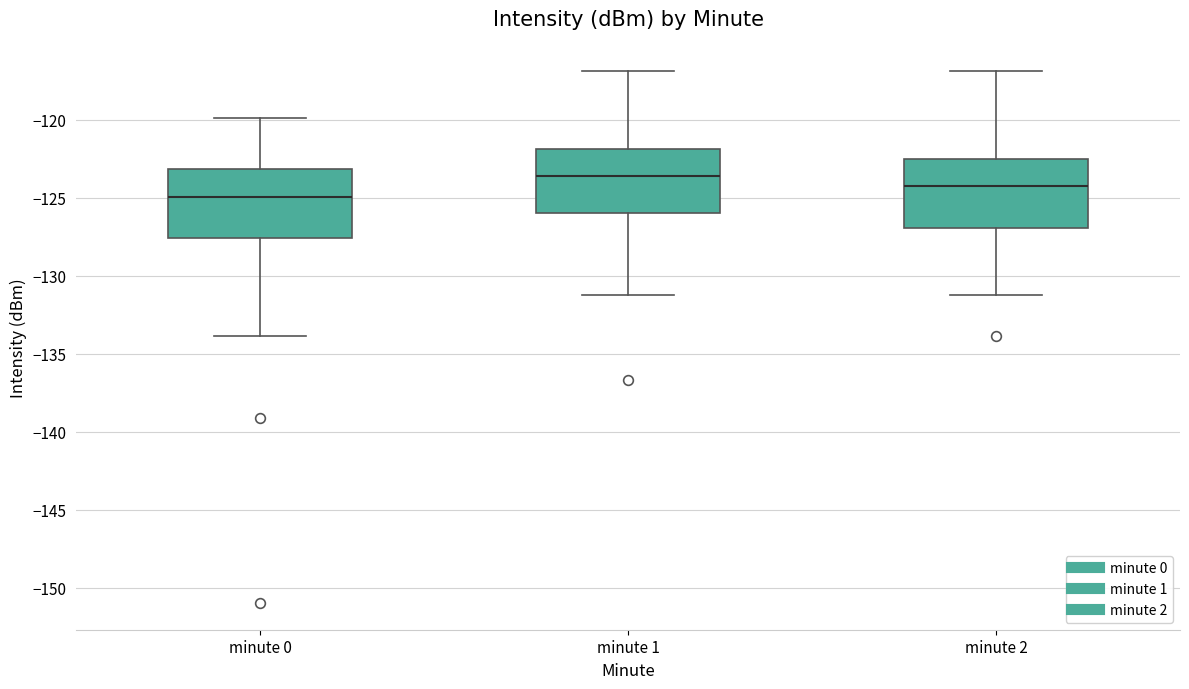

Which box has the highest median line?

minute 1